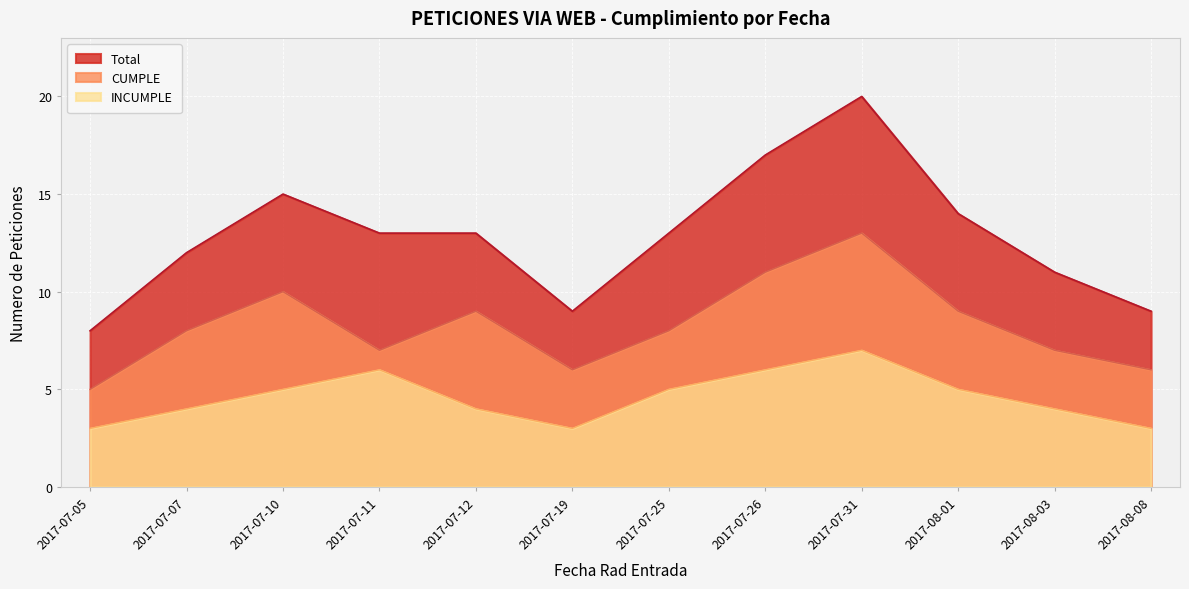

How many values in the Total series exceed 13?

4